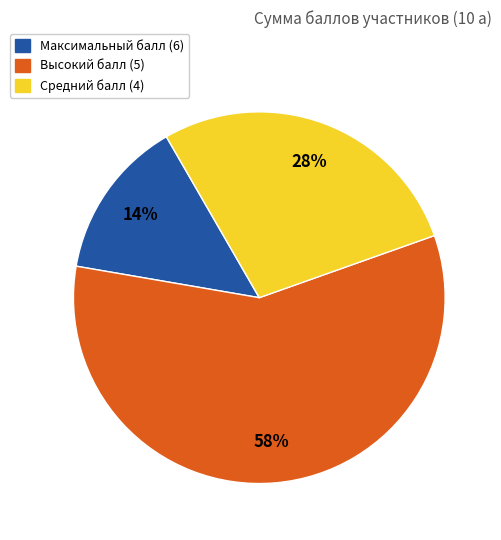

Is the sum of Средний балл (4) and Высокий балл (5) greater than half?

Yes